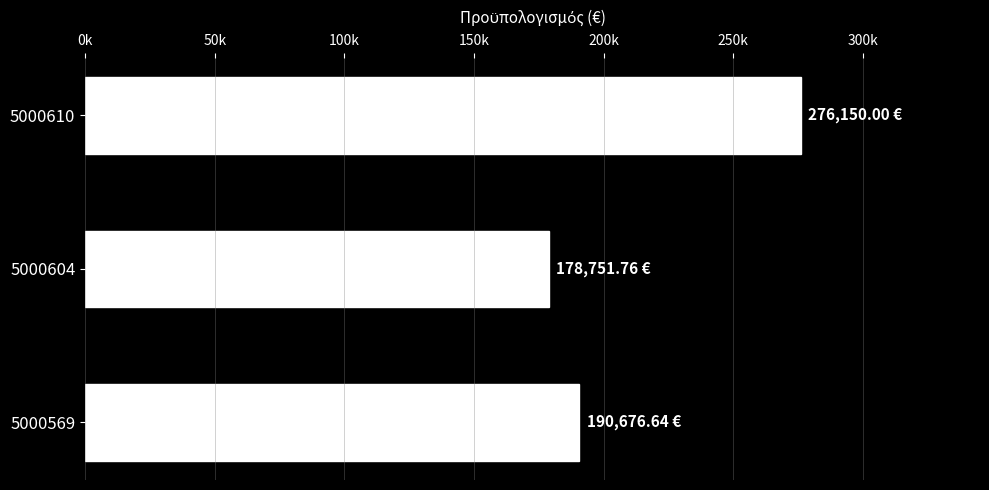

Are the bars horizontal?

Yes